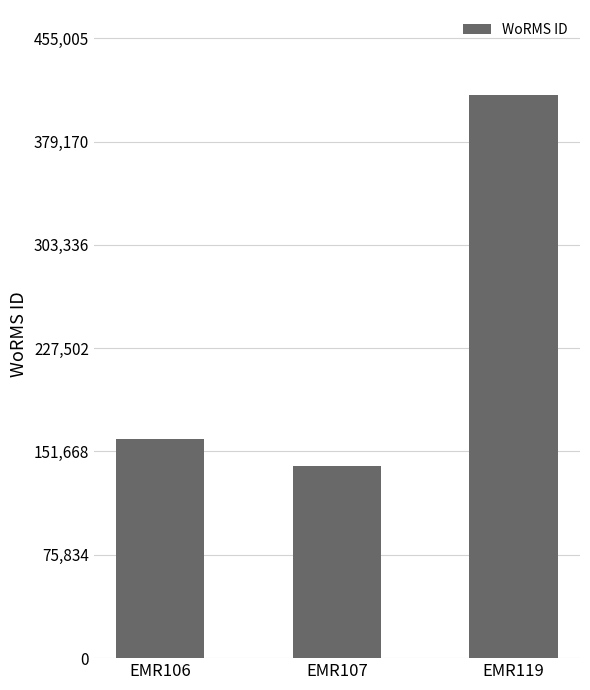

Reading right to left, extract all data points from this chart.

EMR119=413641	EMR107=140735	EMR106=160539